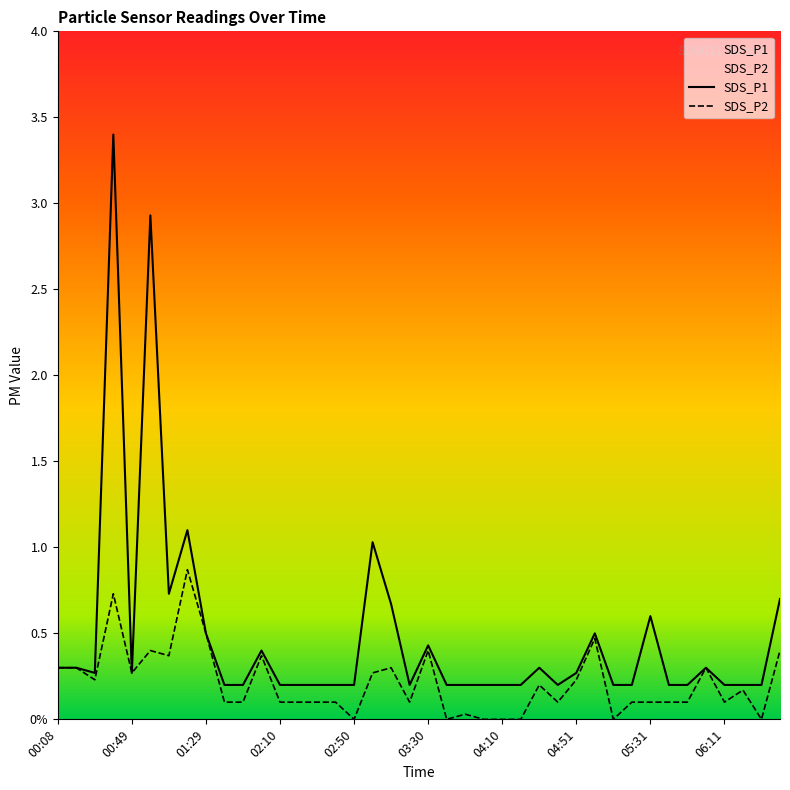

Rank the categories by SDS_P1 value from lowest to highest.

01:39, 01:49, 02:10, 02:20, 02:30, 02:40, 02:50, 03:20, 03:40, 03:50, 04:00, 04:10, 04:21, 04:41, 05:11, 05:21, 05:41, 05:51, 06:11, 06:21, 06:31, 00:29, 00:49, 04:51, 00:08, 00:19, 04:31, 06:01, 01:59, 03:30, 01:29, 05:01, 05:31, 03:10, 06:41, 01:09, 03:00, 01:19, 00:59, 00:39